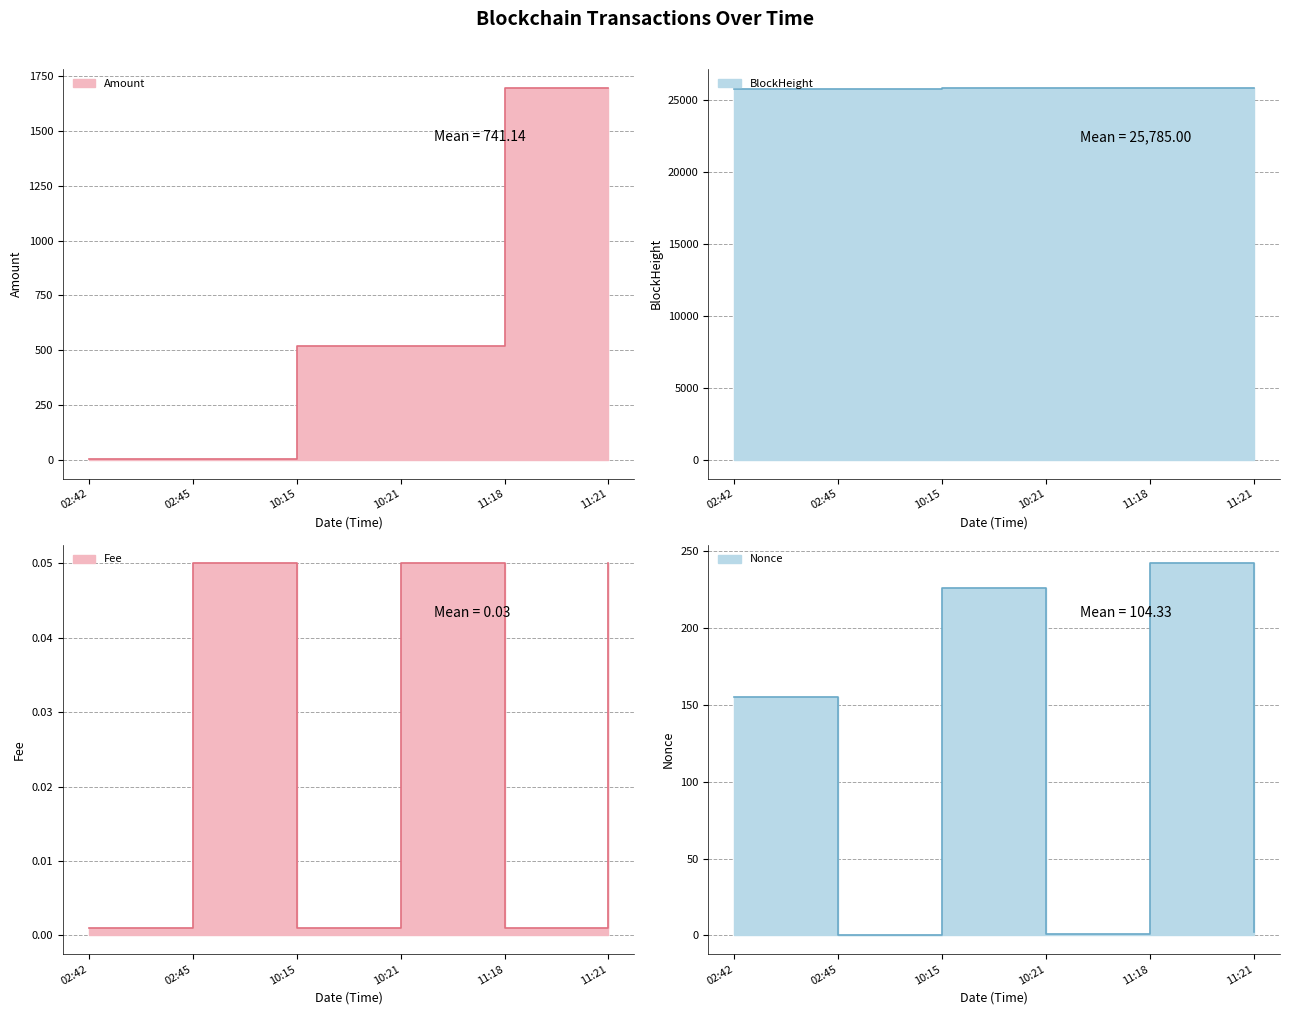

Is it true that Amount equals 676.7 at 11:18?

False